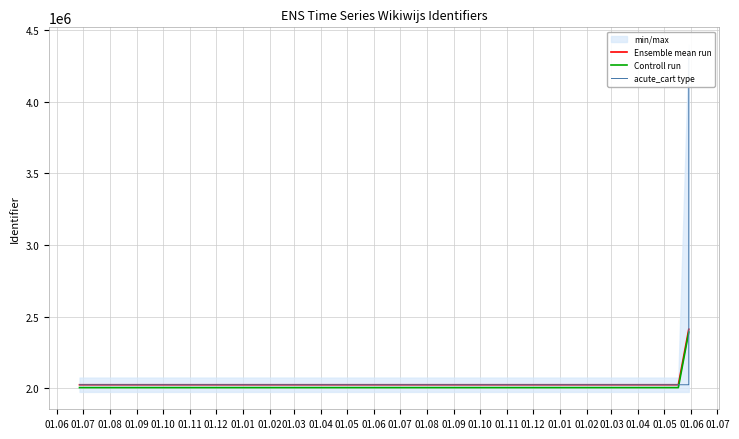

Is this an area chart (filled region under the line)?

No